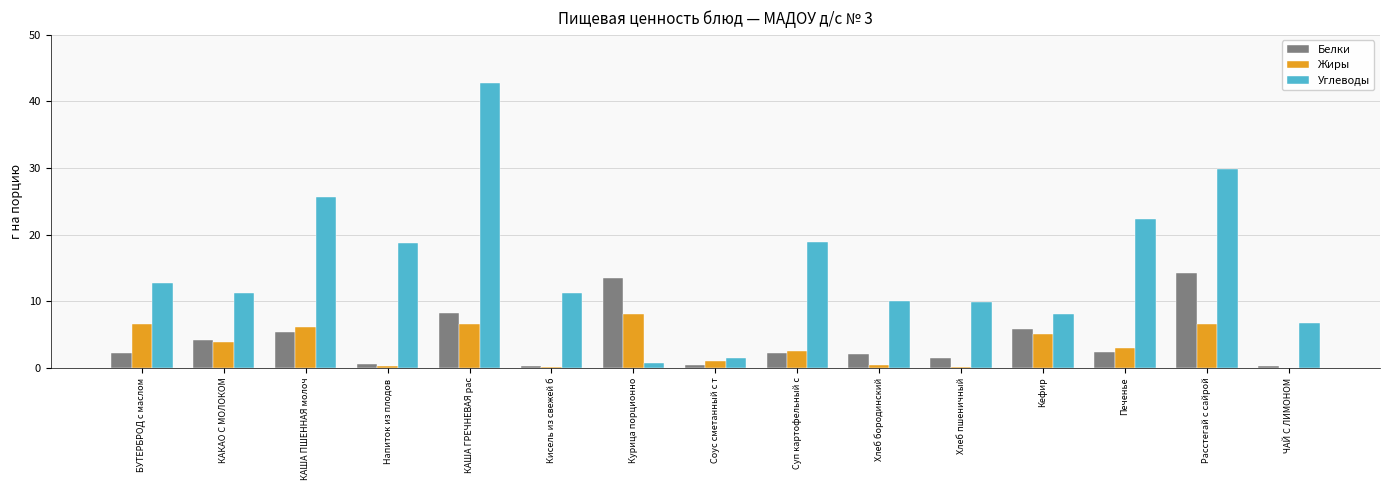

The Белки series shows 5.4 at КАША ПШЕННАЯ молоч. True or false?

True